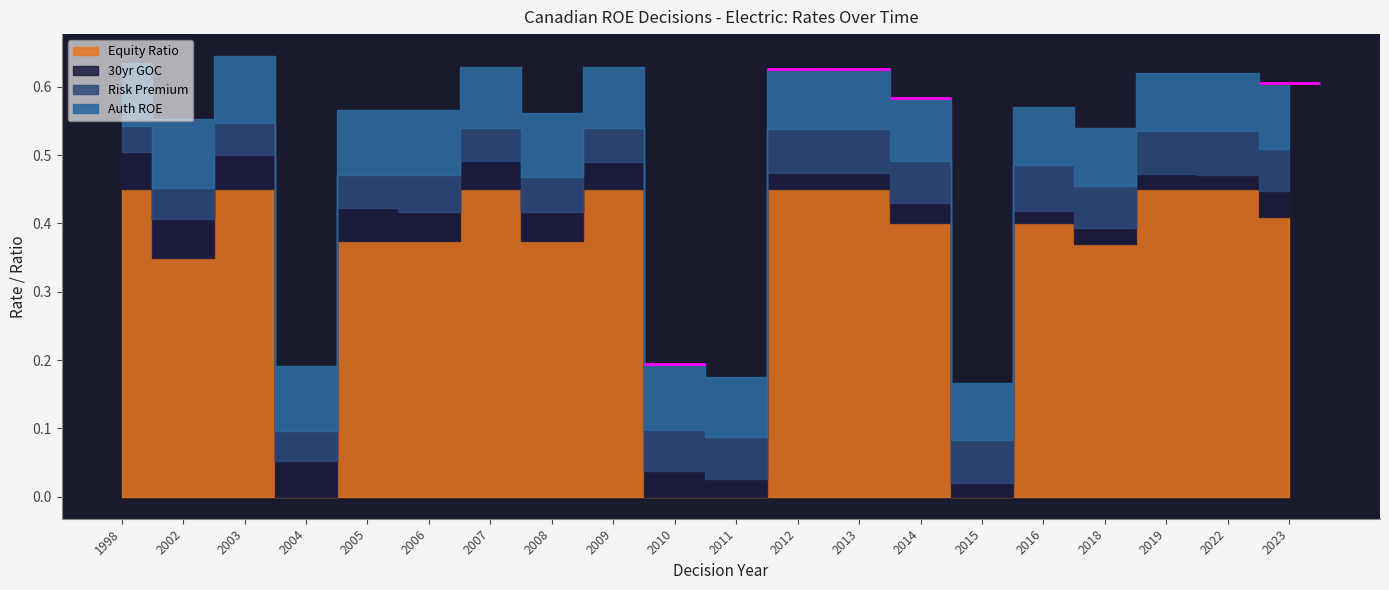

Between 2006 and 2018, which series saw the biggest shift?

30yr GOC